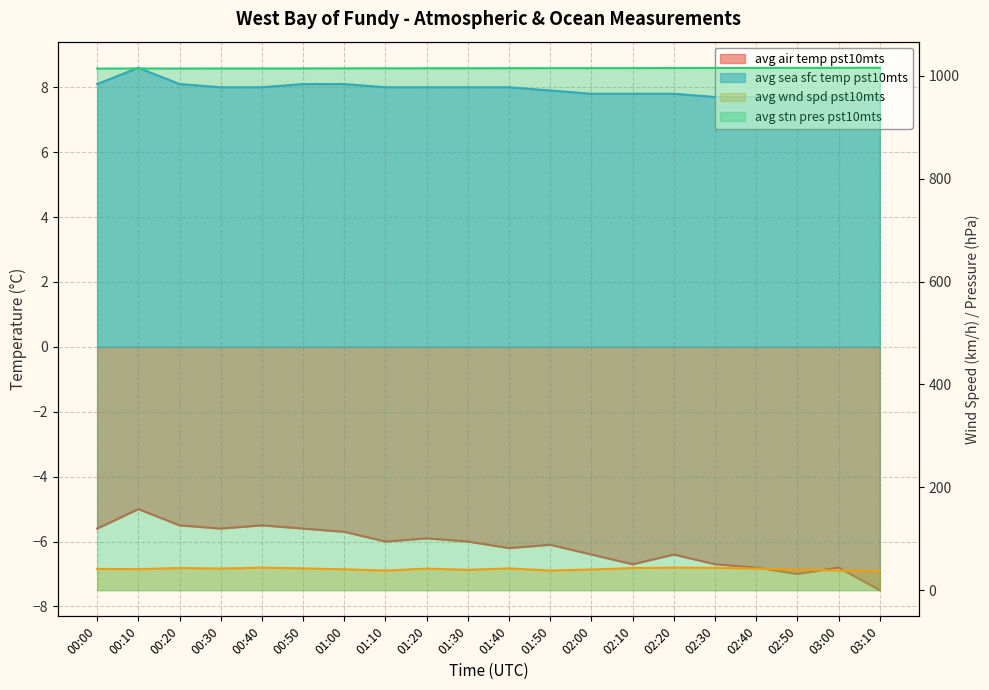

Between 02:50 and 00:00, which is larger?

00:00